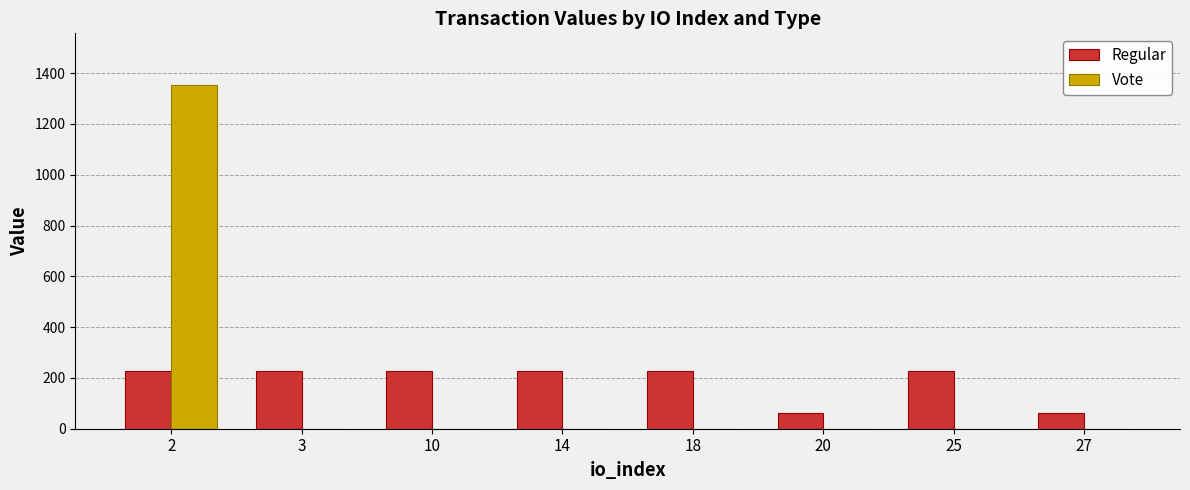

What is the greatest value displayed?

1353.9